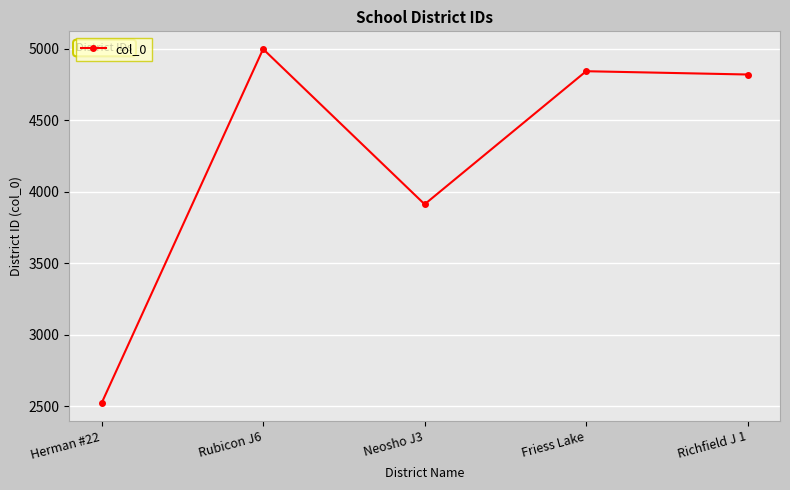

How many distinct data groups are displayed?

1